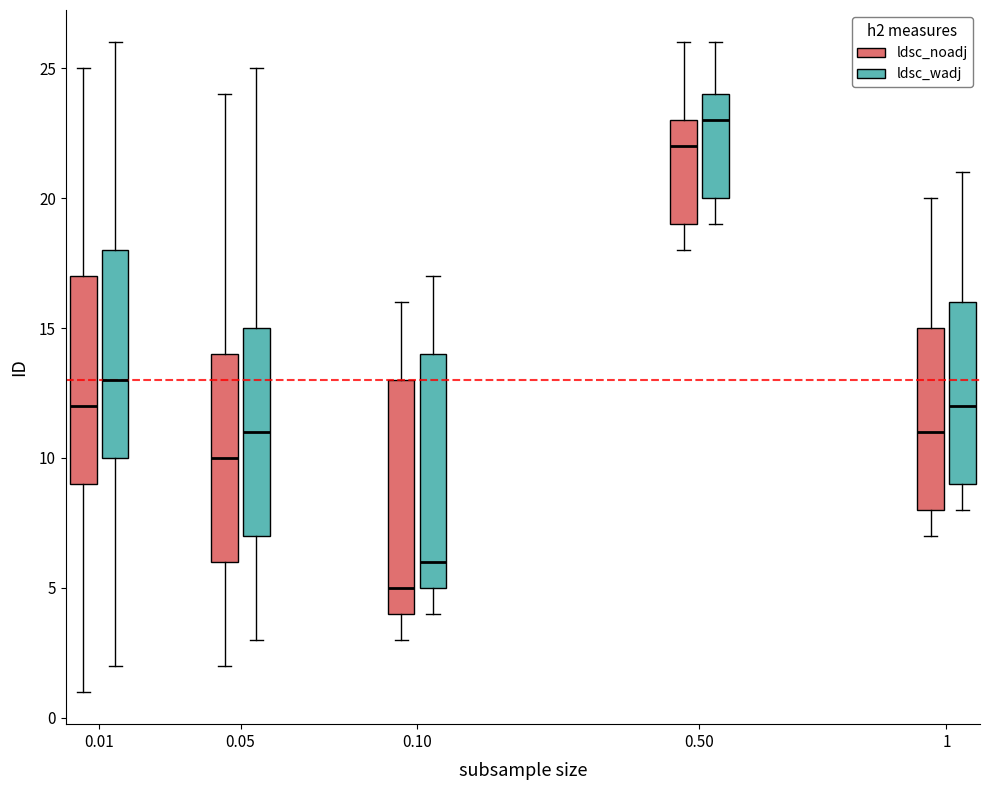

Reading left to right, read every box against the y-axis: the position of its median line, the range the box covers, and the ends of its whiskers. The values are not printed on the chart, so give them approximately, as read against the axis.

0.01 (ldsc_noadj): median 12, box 9 to 17, whiskers 1 to 25
0.01 (ldsc_wadj): median 13, box 10 to 18, whiskers 2 to 26
0.05 (ldsc_noadj): median 10, box 6 to 14, whiskers 2 to 24
0.05 (ldsc_wadj): median 11, box 7 to 15, whiskers 3 to 25
0.10 (ldsc_noadj): median 5, box 4 to 13, whiskers 3 to 16
0.10 (ldsc_wadj): median 6, box 5 to 14, whiskers 4 to 17
0.50 (ldsc_noadj): median 22, box 19 to 23, whiskers 18 to 26
0.50 (ldsc_wadj): median 23, box 20 to 24, whiskers 19 to 26
1 (ldsc_noadj): median 11, box 8 to 15, whiskers 7 to 20
1 (ldsc_wadj): median 12, box 9 to 16, whiskers 8 to 21